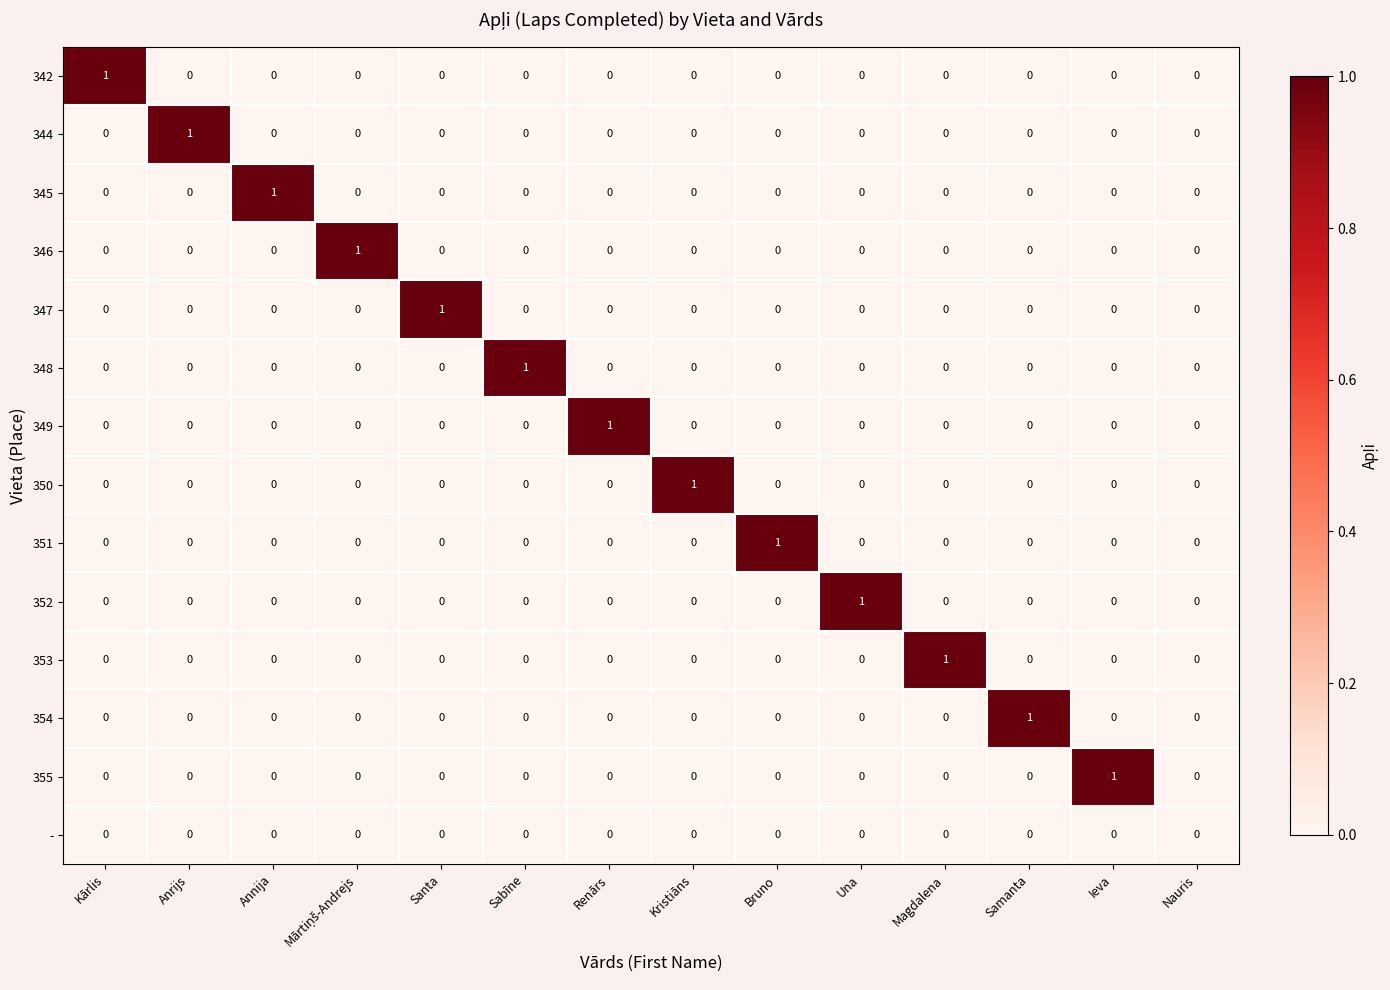

How many 347 values are between 0 and 1?

14